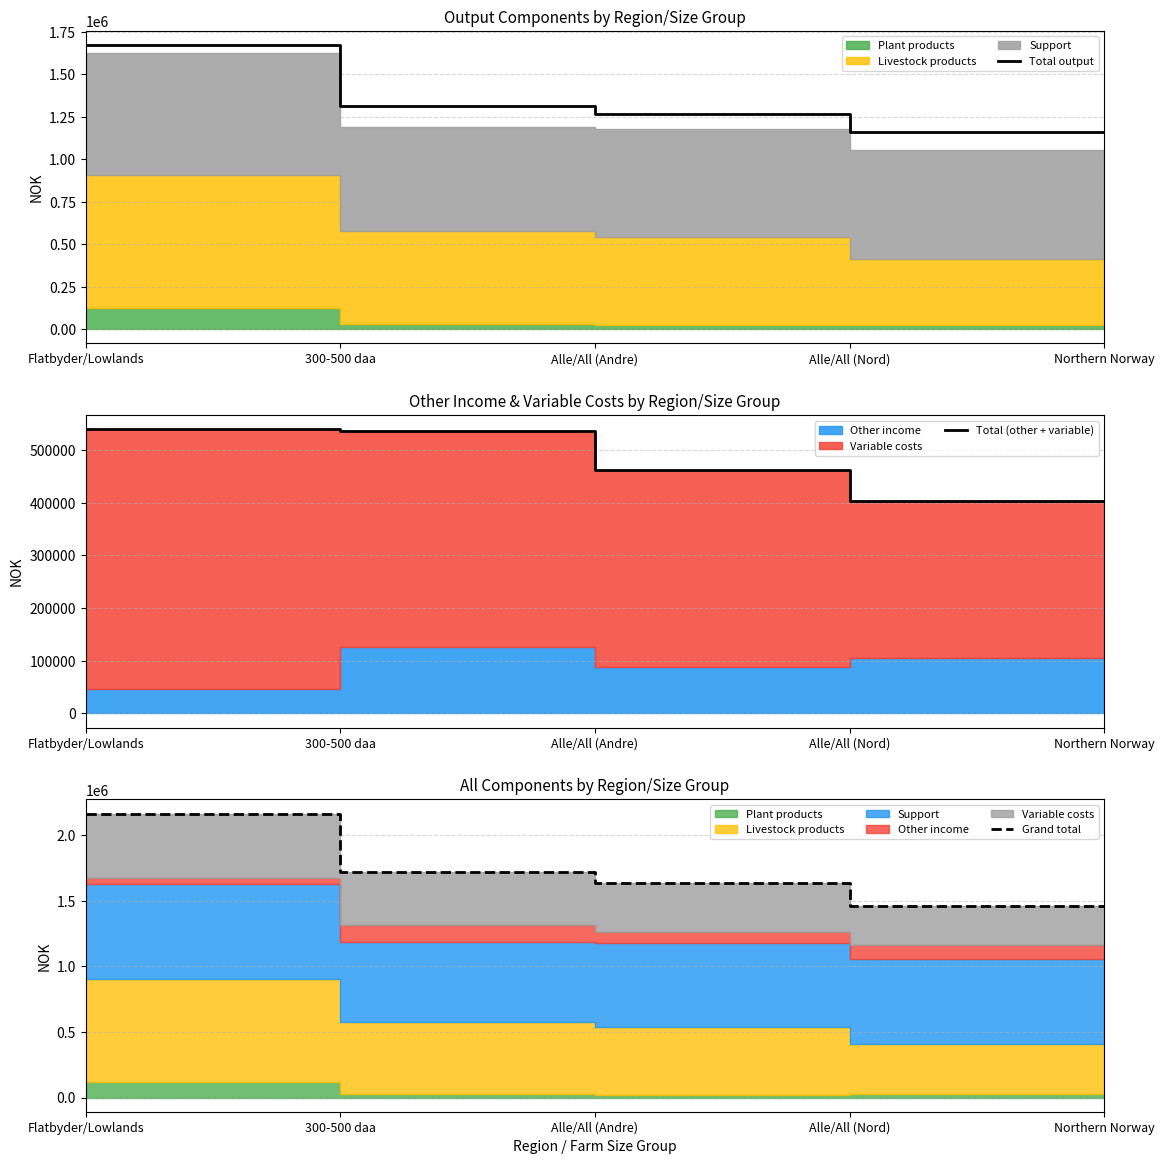

At Flatbyder/Lowlands, list the series in order from largest to smallest.

Grand total, Total output, Total (other + variable)